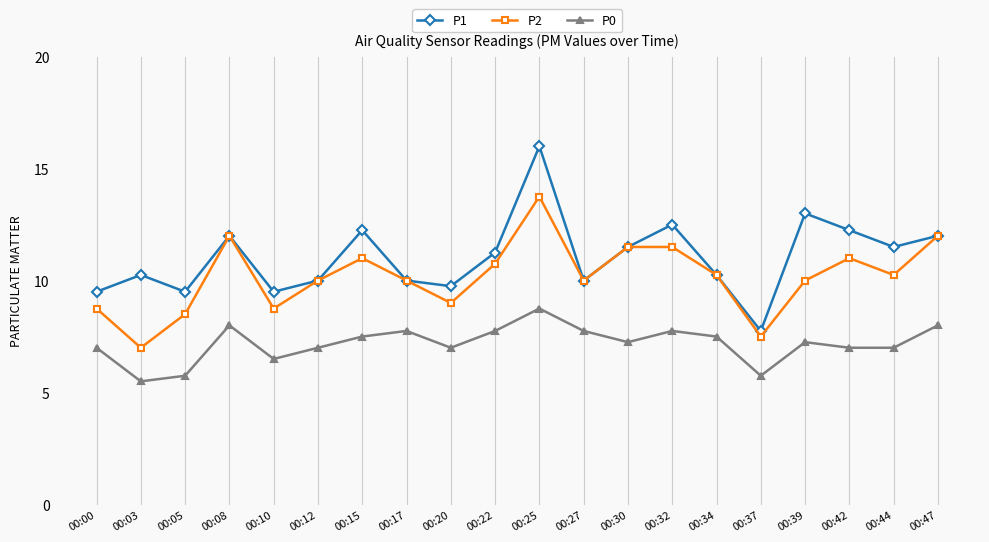

At 00:22, list the series in order from smallest to largest.

P0, P2, P1